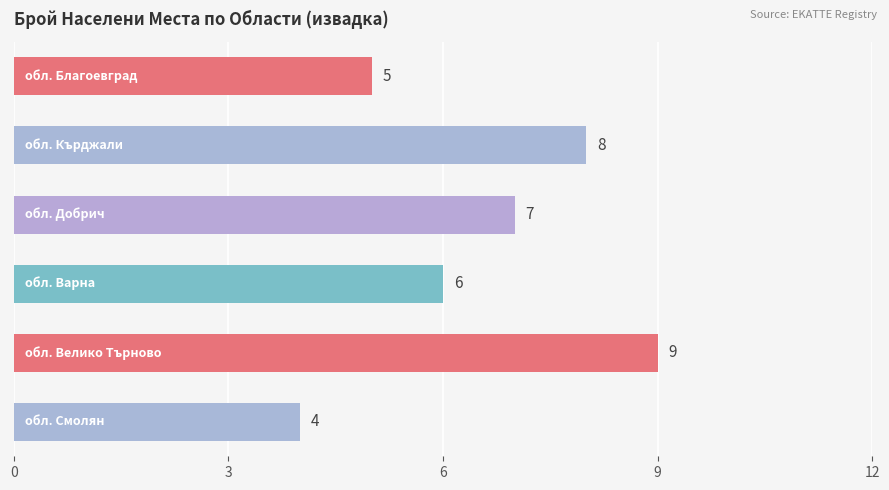

What is the difference between the maximum and minimum values?

5